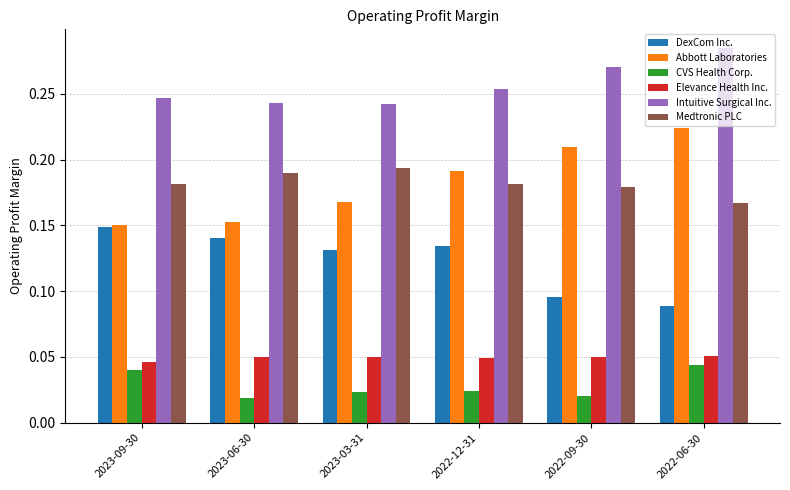

How many groups of bars are there?

6